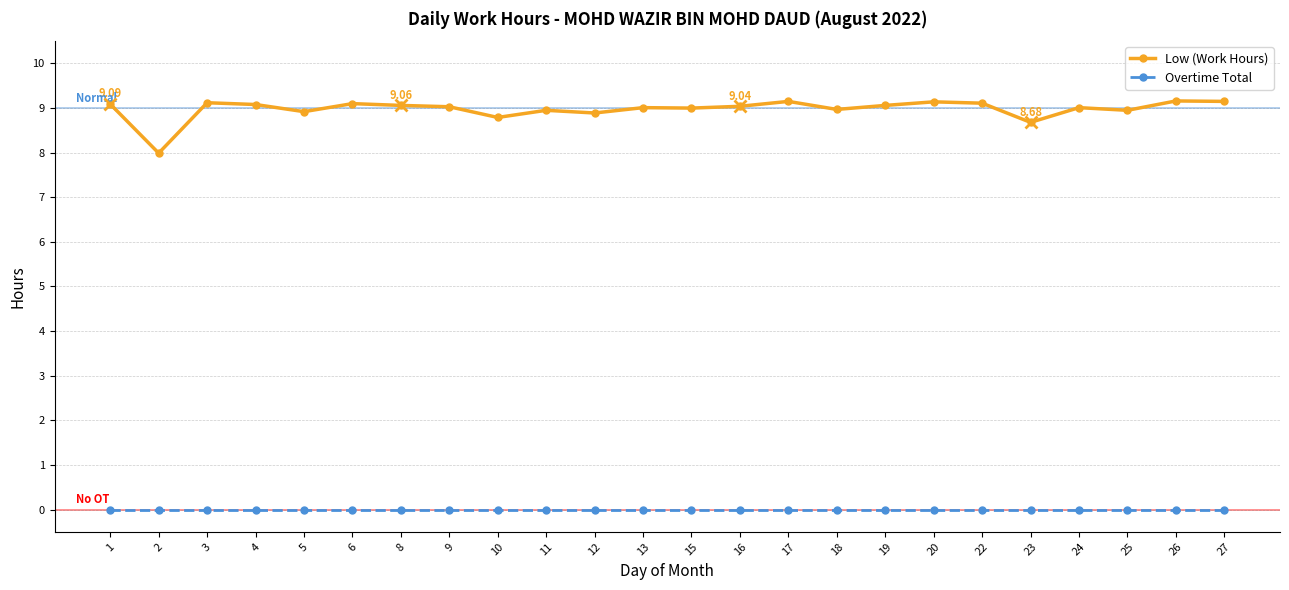

What are all the series names shown in the legend?

Low (Work Hours), Overtime Total